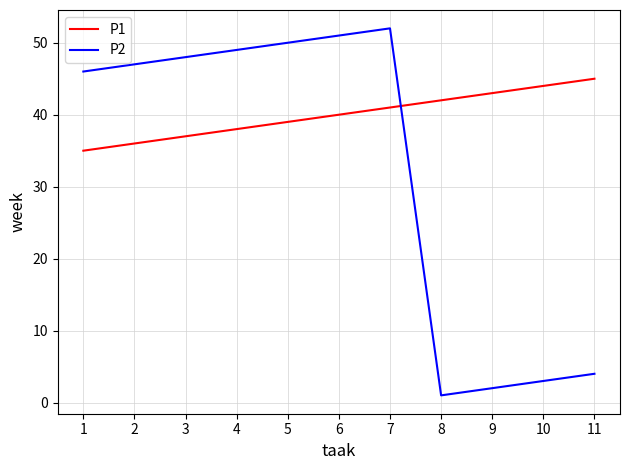

True or false: P2 has more than 2 points higher than both neighbors.

False